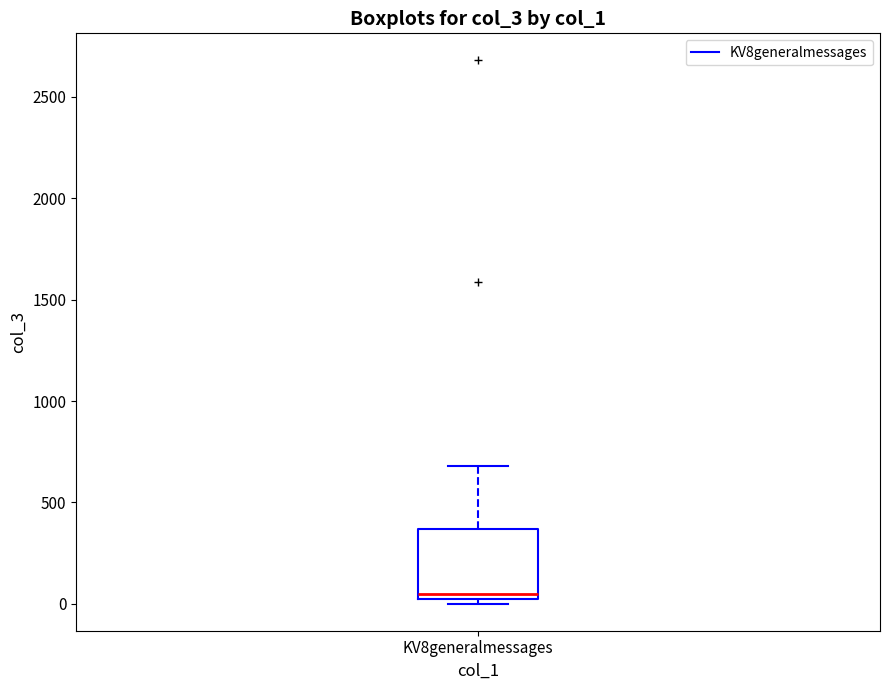

Transcribe this box plot: give where the median line is, the range the box spans, and where the two whiskers end, as read against the y-axis. The values are not printed on the chart, so give them approximately, as read against the axis.

median 50, box 0 to 350, whiskers 0 (just below the box's lower edge) to 700